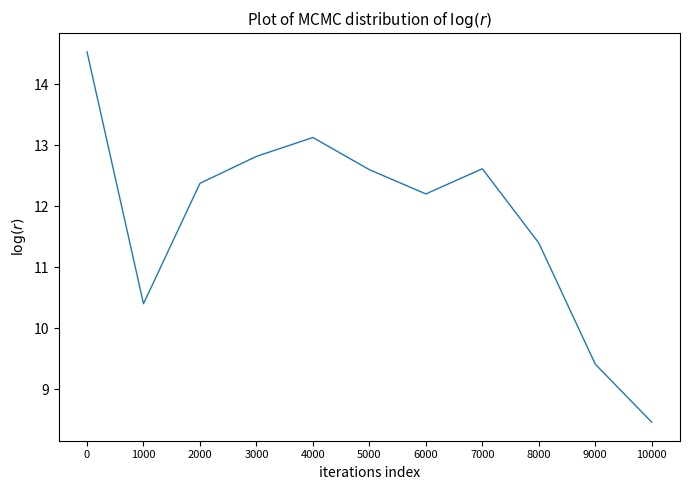

Is this an area chart (filled region under the line)?

No